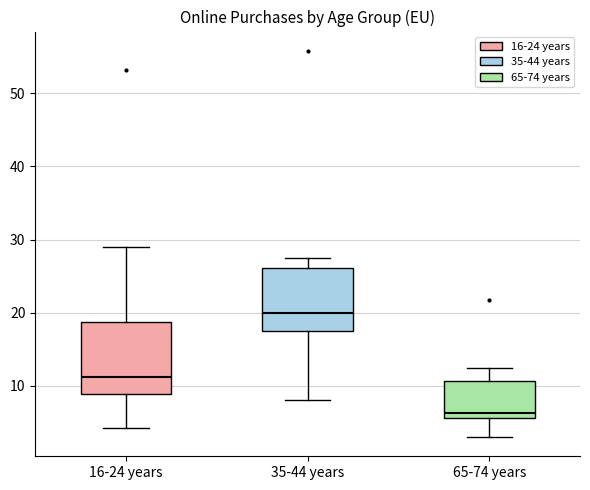

Where is the upper edge of the box for 35-44 years on the y-axis? The values are not printed on the chart, so give them approximately, as read against the axis.

26